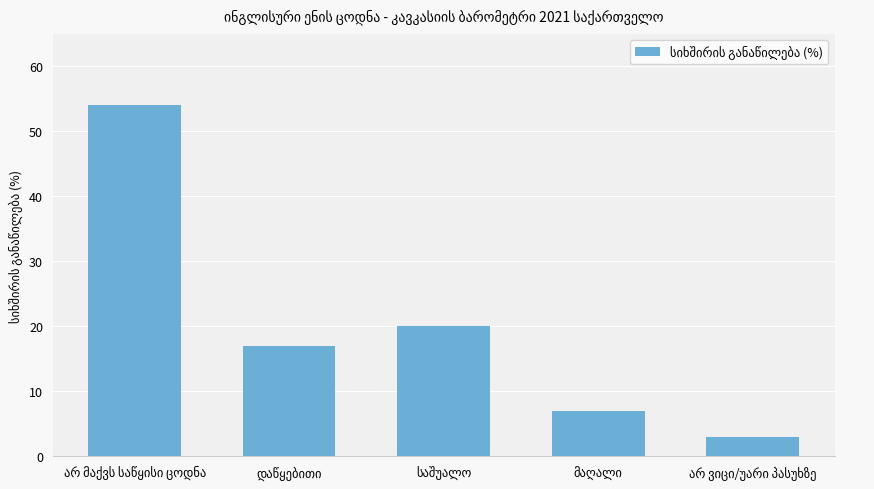

What is the smallest value displayed?

3